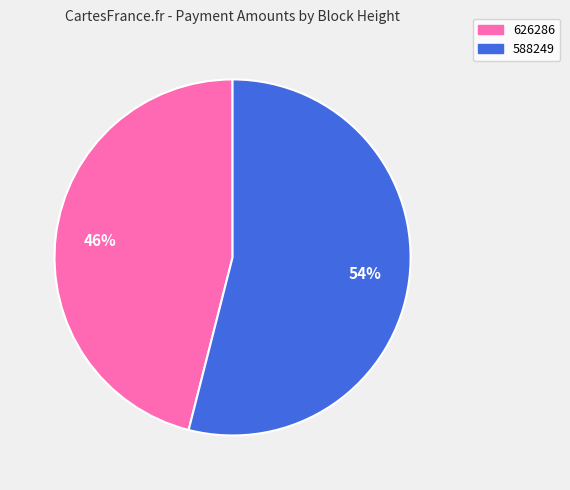

True or false: 588249 accounts for 42% of the total.

False